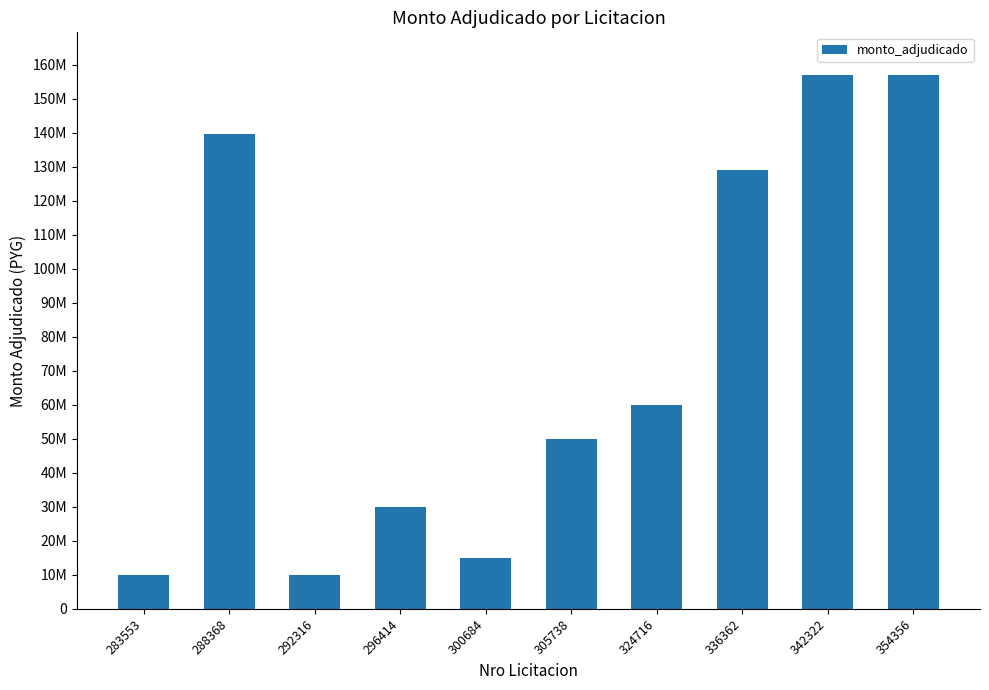

True or false: the data shows 10000000 at 292316.

True